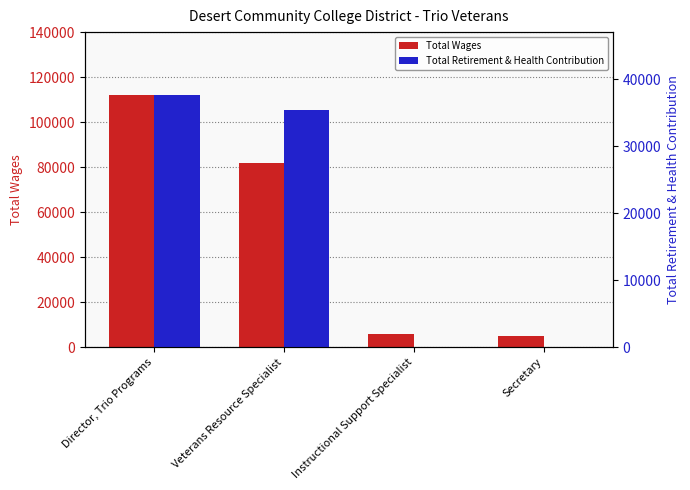

How many values in the Total Retirement & Health Contribution series exceed 35511?

1